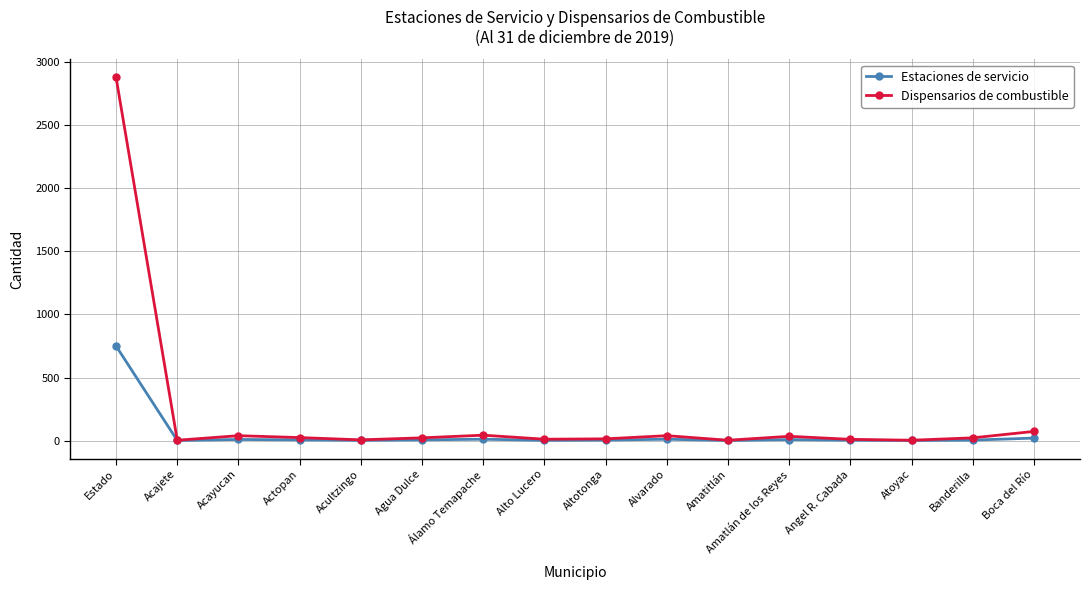

What is the highest value of the Estaciones de servicio series?

750